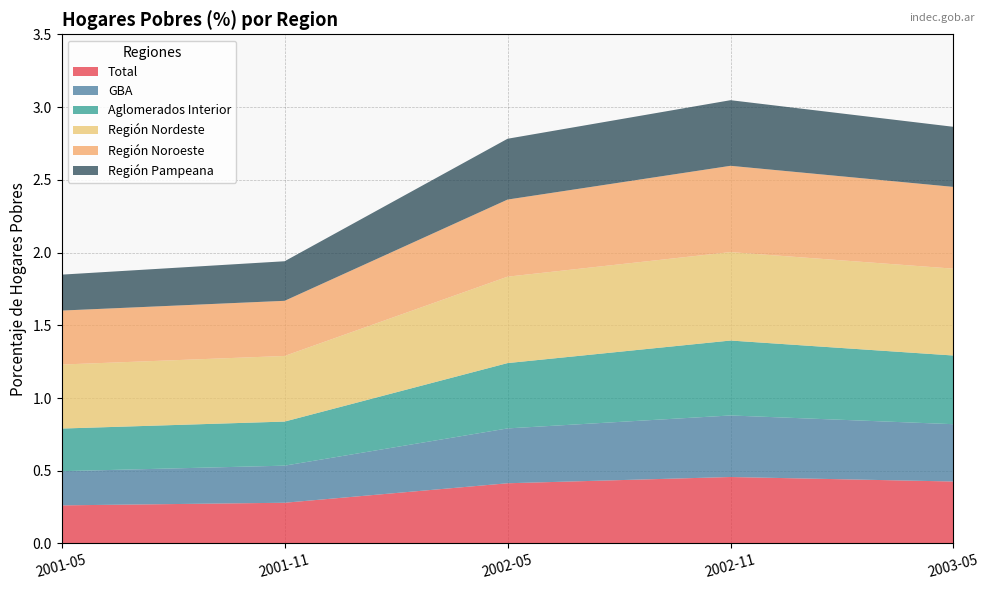

Reading right to left, transcribe all the data shown in this chart.

hogares_pobres_pct_total: 0.4	0.5	0.4	0.3	0.3
hogares_pobres_pct_gba: 0.4	0.4	0.4	0.3	0.2
hogares_pobres_pct_aglomerados_interior: 0.5	0.5	0.4	0.3	0.3
hogares_pobres_pct_region_nordeste: 0.6	0.6	0.6	0.5	0.4
hogares_pobres_pct_region_noroeste: 0.6	0.6	0.5	0.4	0.4
hogares_pobres_pct_region_pampeana: 0.4	0.5	0.4	0.3	0.2